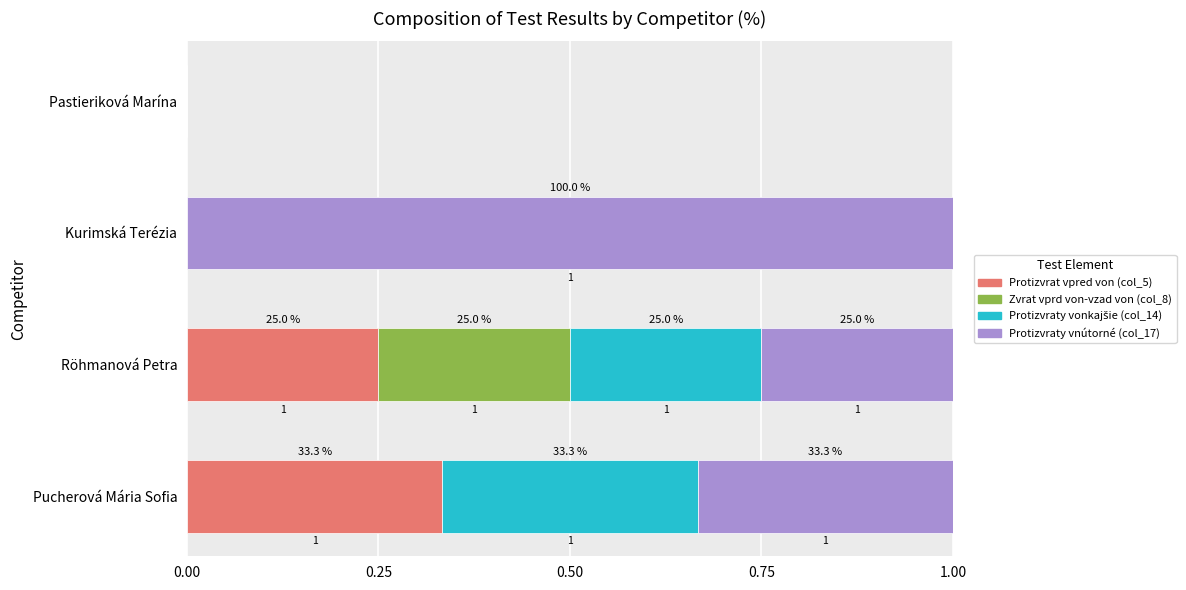

At which label does Protizvrat vpred von (col_5) reach its peak?

Pucherová Mária Sofia